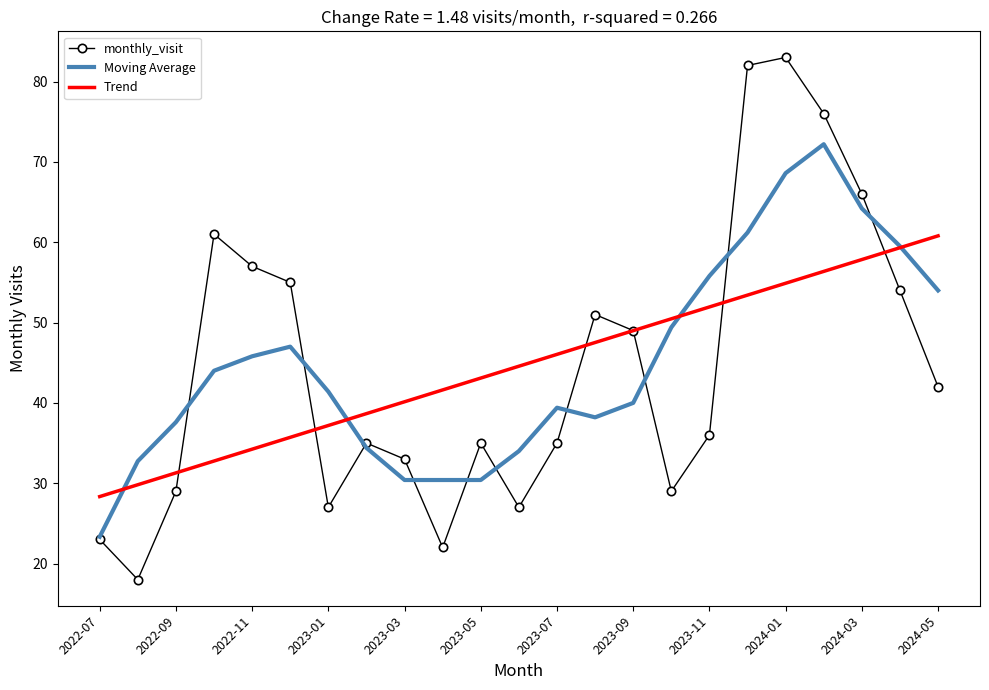

How many values in the monthly_visit series are below 36?

11